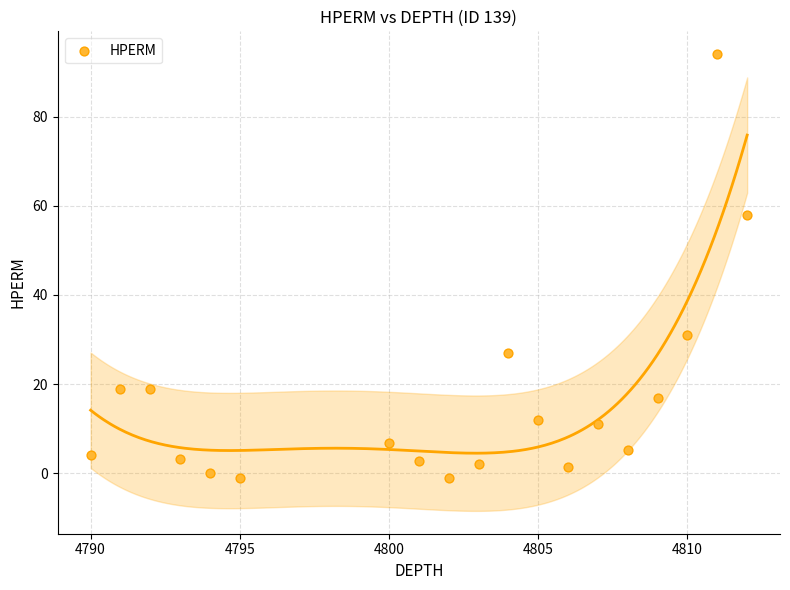

What Y value in the scatter plot is closest to 46?

58.0